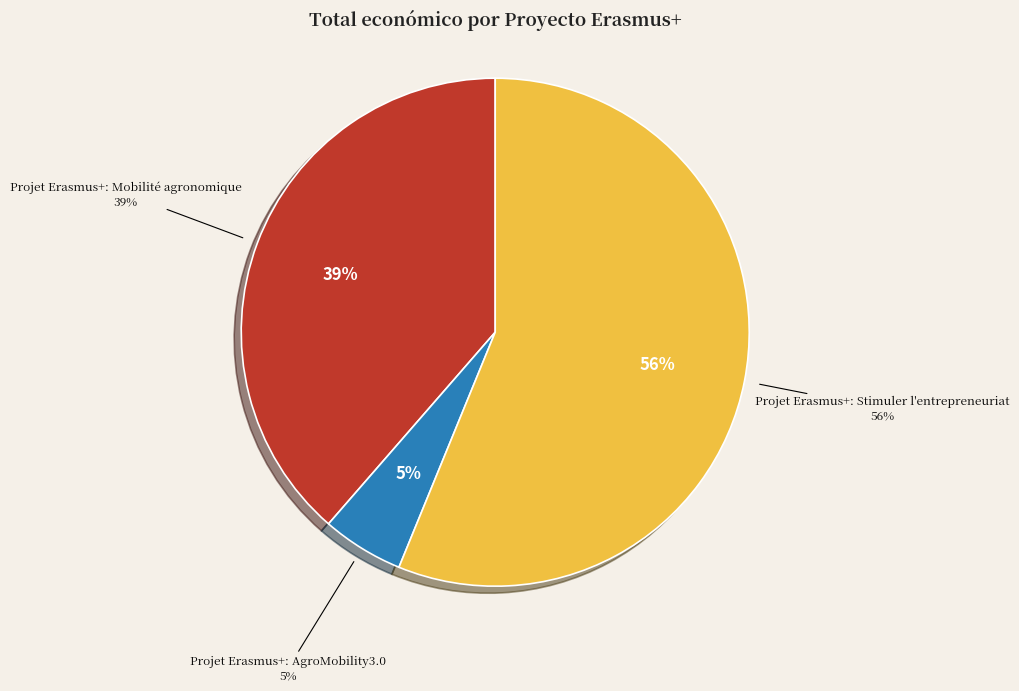

How many segments does this pie chart have?

3